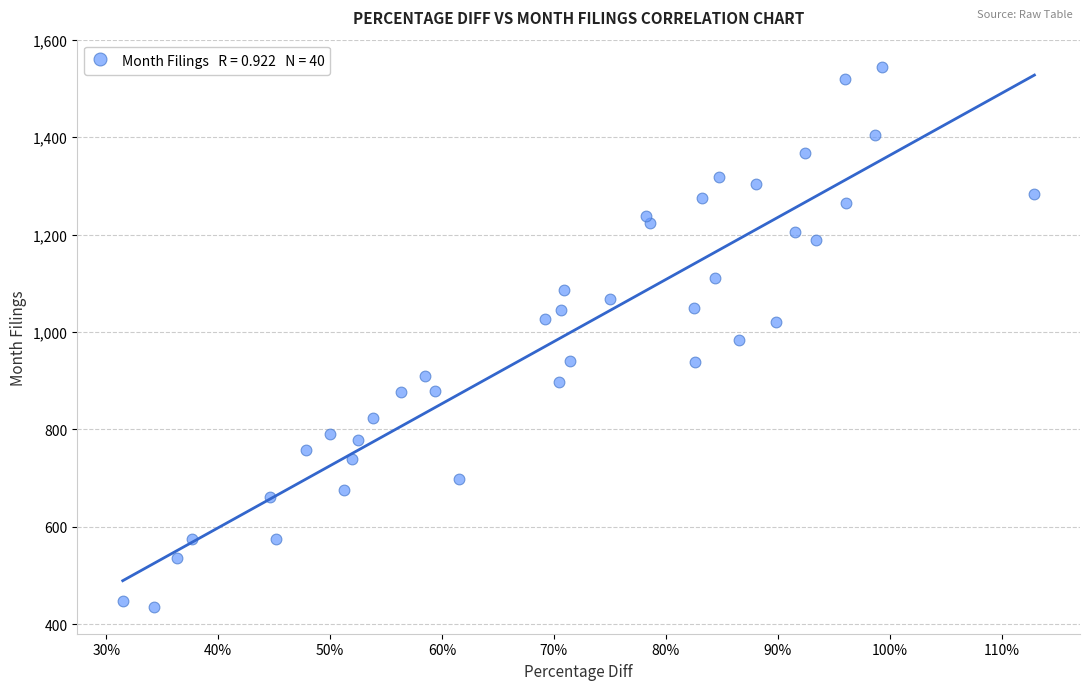

What is the range of Y values (max minus min)?

1109